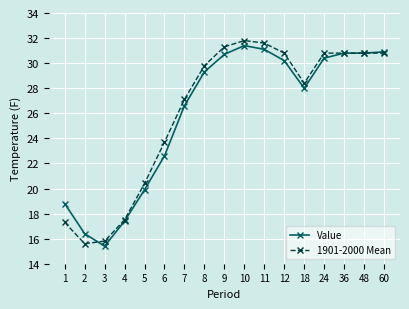

What is the difference between the highest and lowest values at 5?

0.5